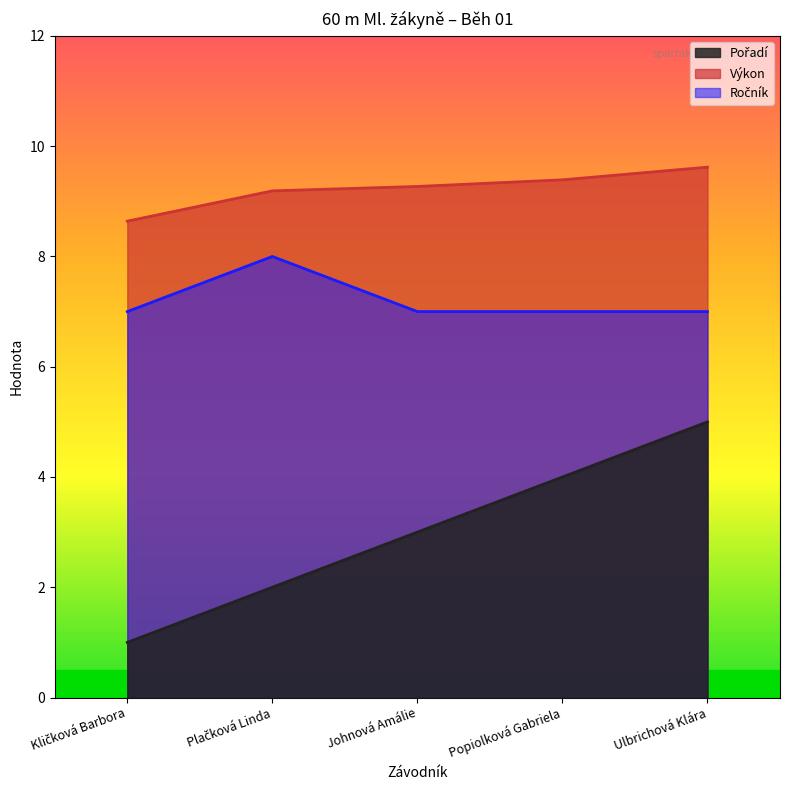

List the series in order of their overall mean, highest first.

Výkon, Ročník, Pořadí